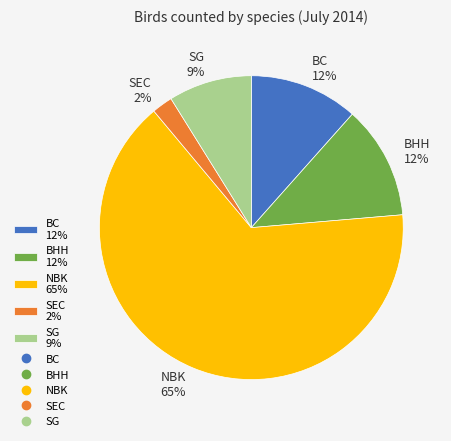

To the nearest percent, what portion does BHH represent?

12%